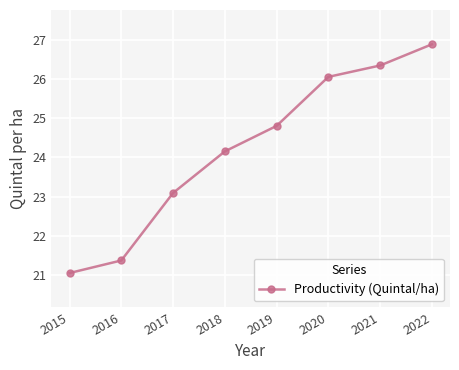

What is the value of the 5th point from the left?

24.8